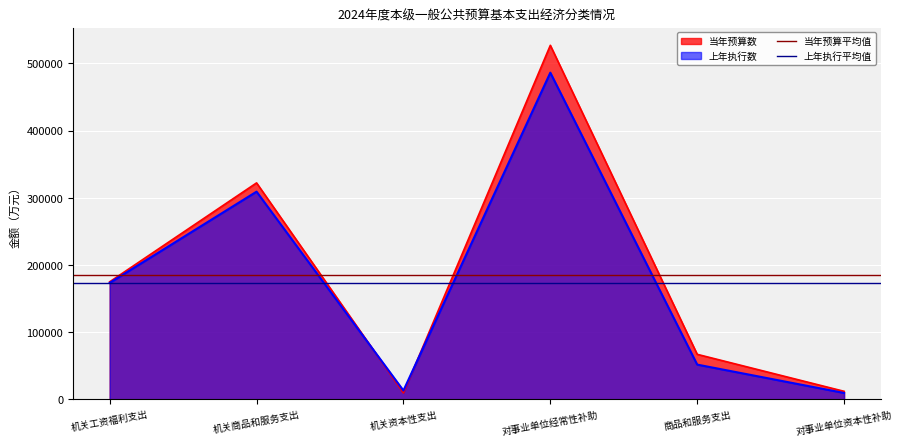

Which category has the lowest value in the 当年预算平均值 series?

机关工资福利支出